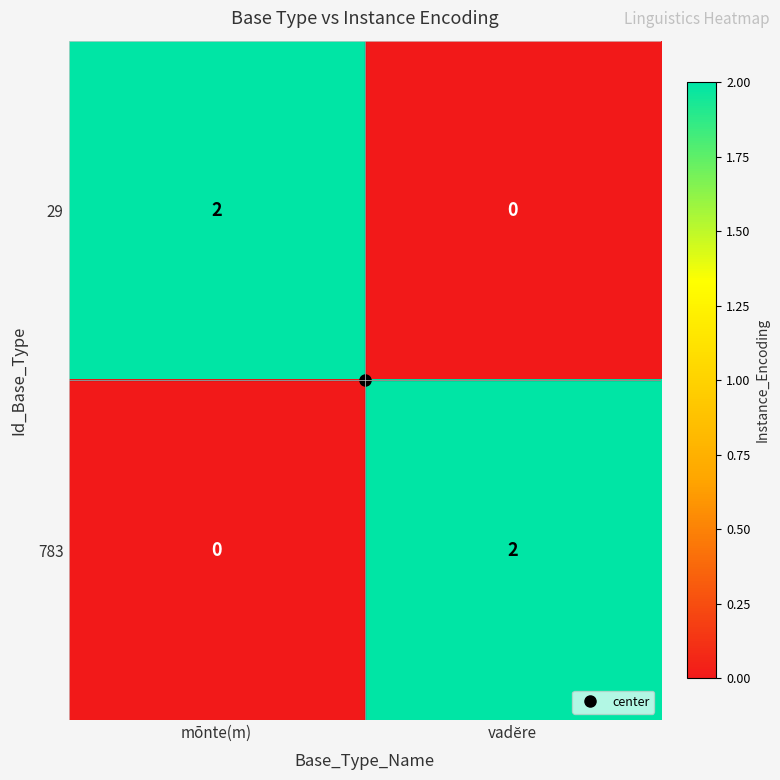

At mōnte(m), list the series in order from largest to smallest.

29, 783